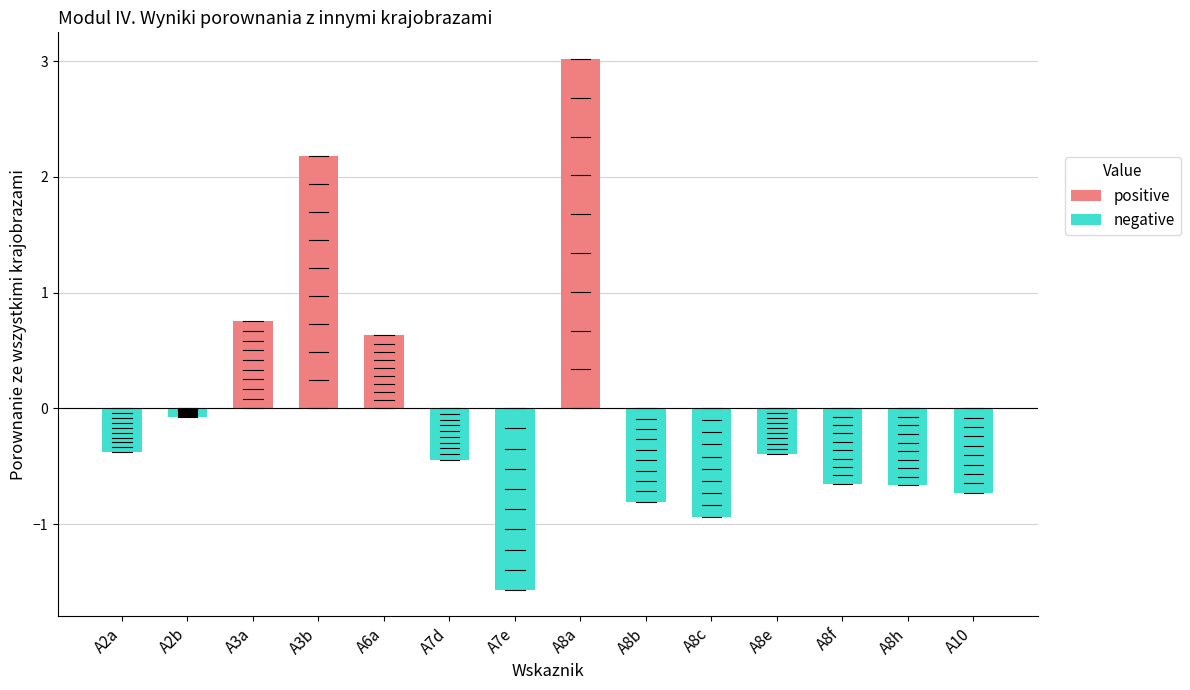

The value at A2a is -0.4. True or false?

True